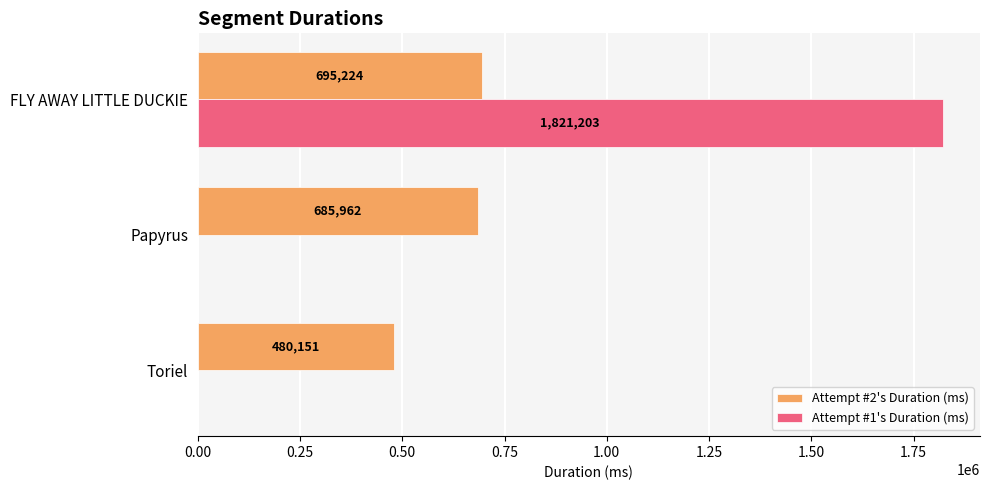

What is the sum of the Attempt #2's Duration (ms) values at Papyrus and FLY AWAY LITTLE DUCKIE?

1381186